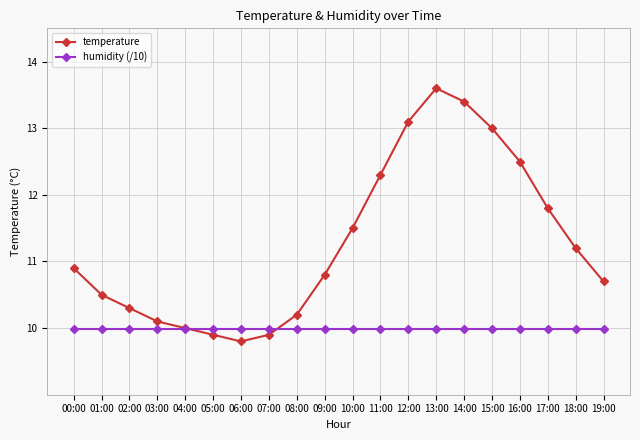

What is the label of the 3rd point from the right?

17:00